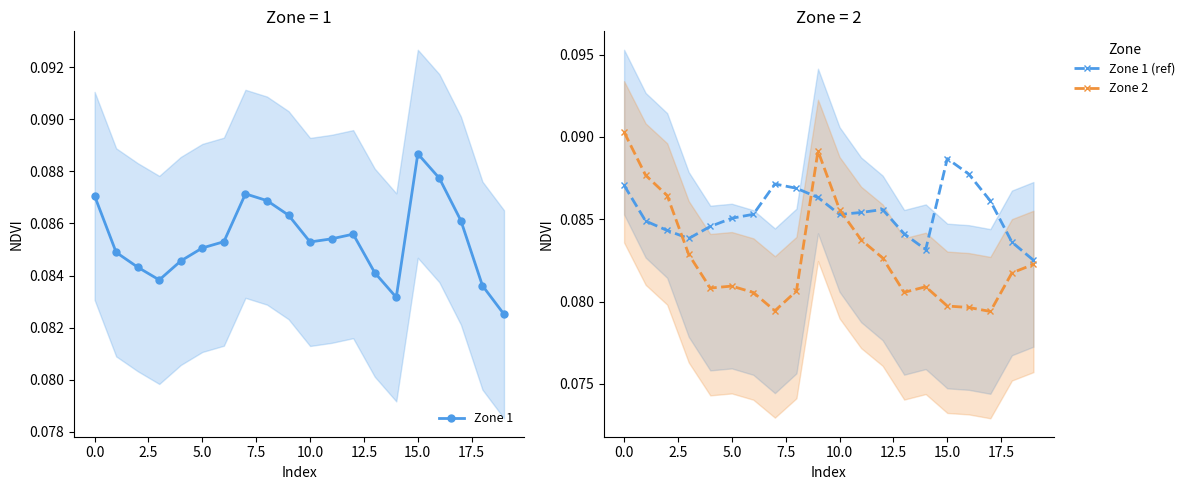

Which series has the largest range (max minus min)?

Zone 2